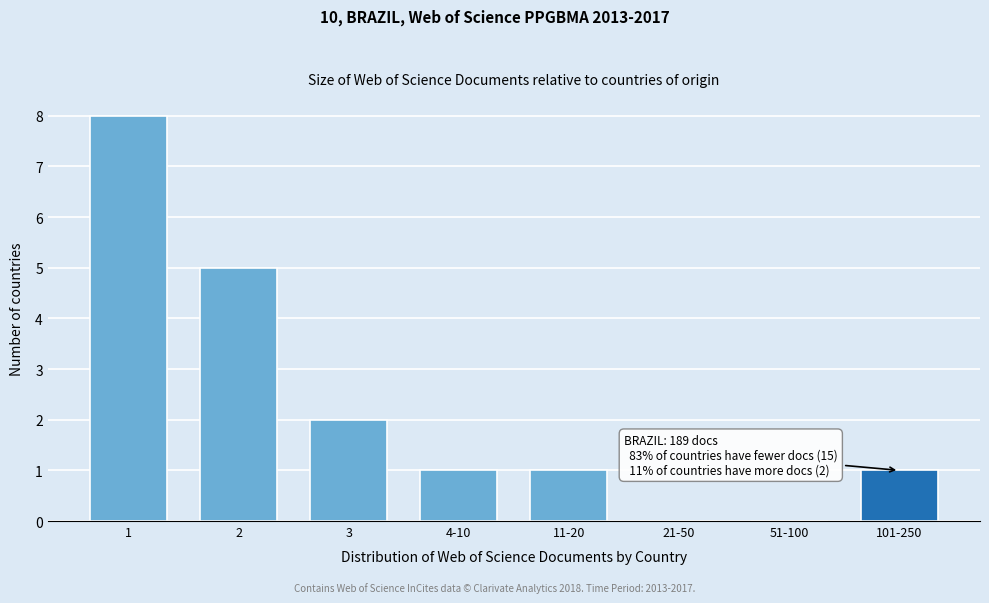

Reading left to right, extract all data points from this chart.

1=8	2=5	3=2	4-10=1	11-20=1	21-50=0	51-100=0	101-250=1